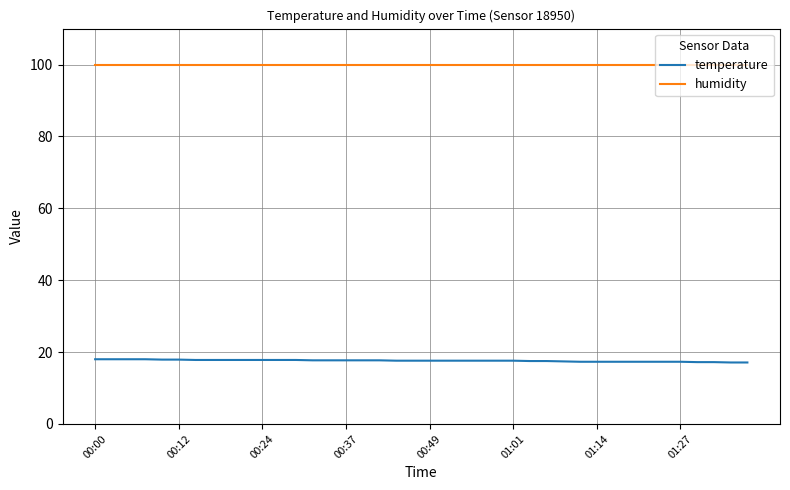

True or false: temperature and humidity intersect in this chart.

False